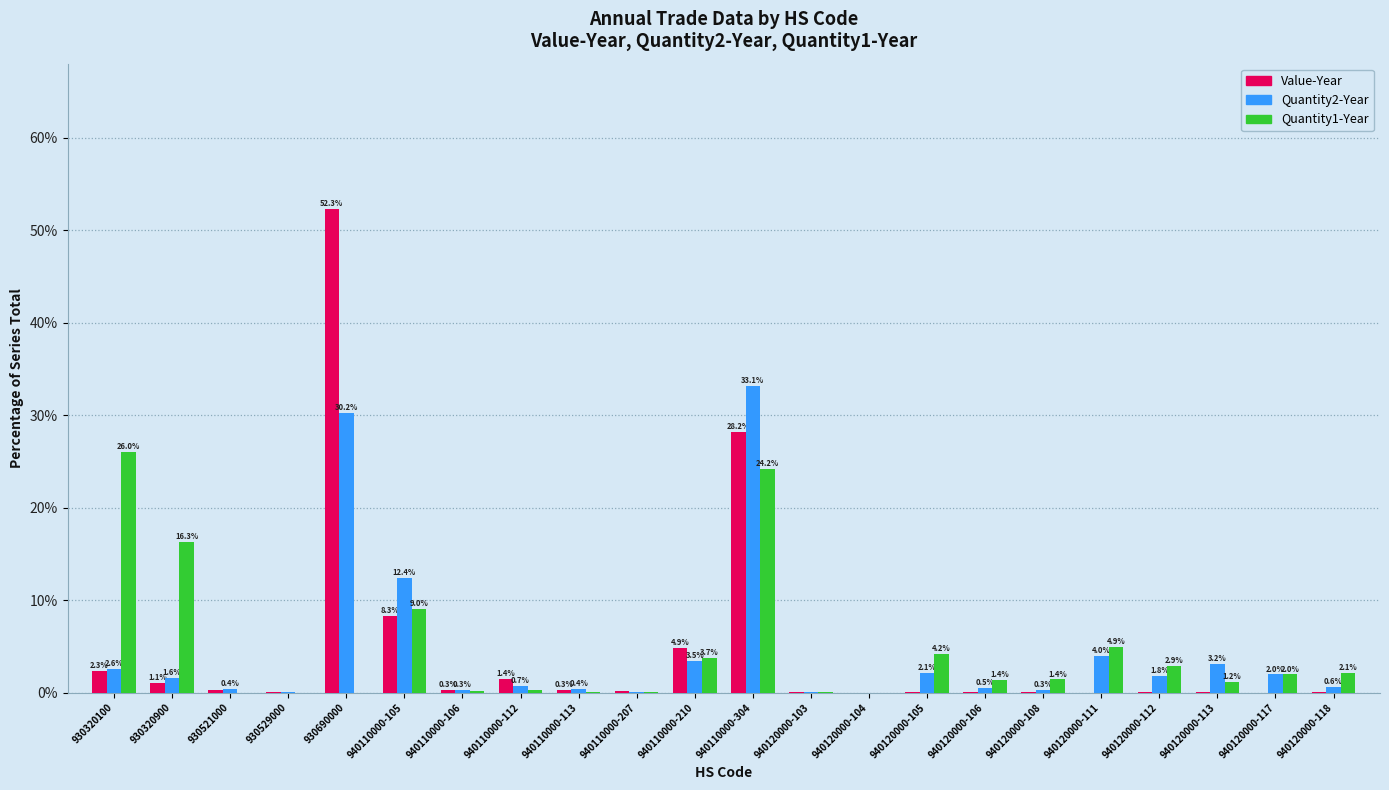

Which label corresponds to the largest value in the chart?

930690000